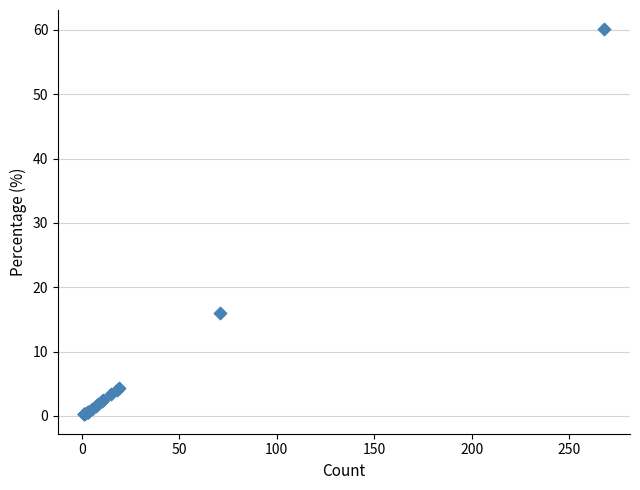

What Y value in the scatter plot is closest to 30?

15.9